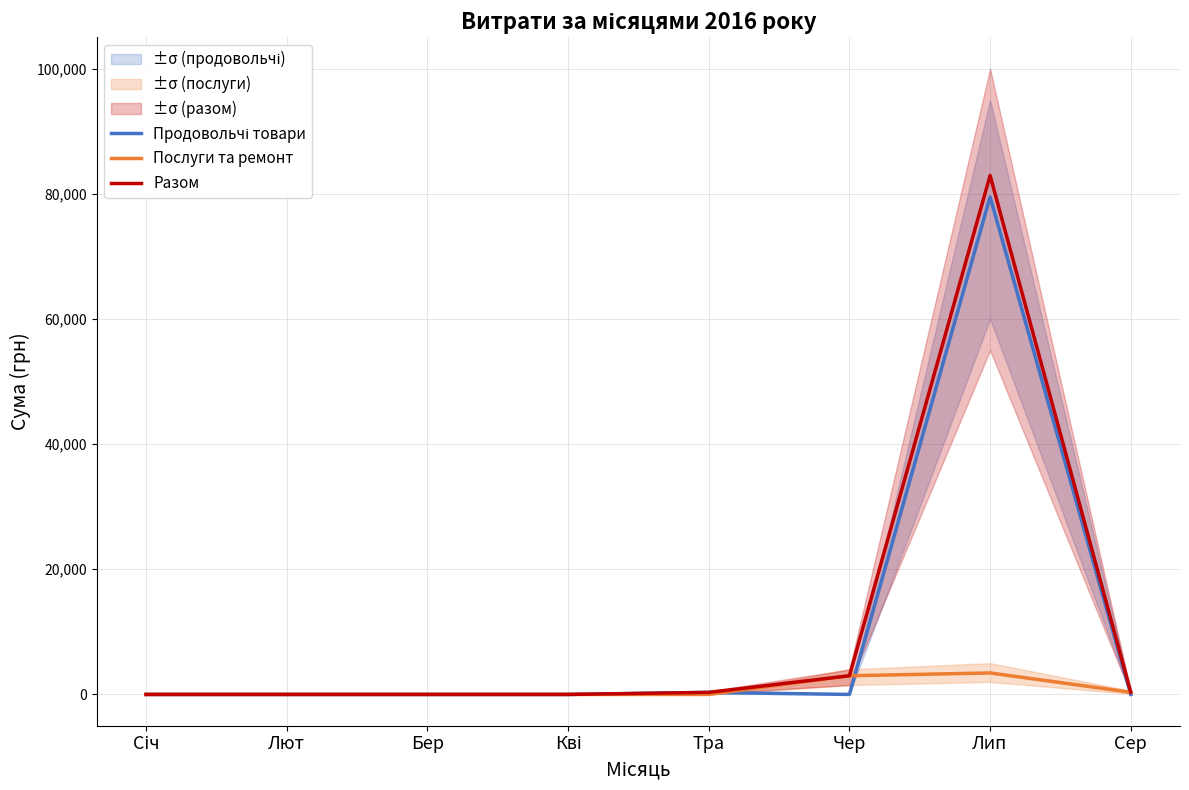

True or false: Продовольчі товари and Разом intersect in this chart.

False